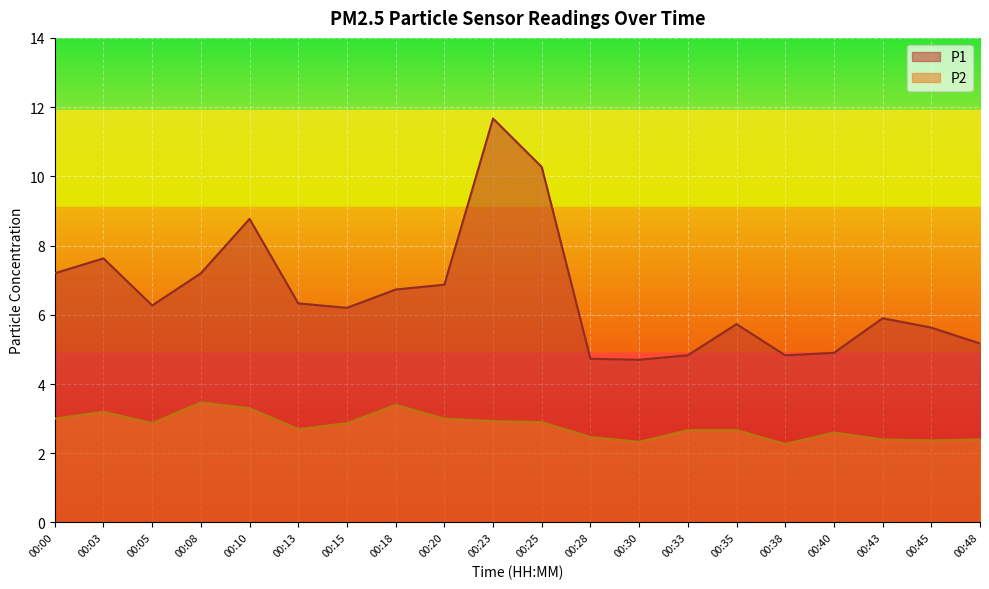

Which series changed the most between 00:15 and 00:28?

P1